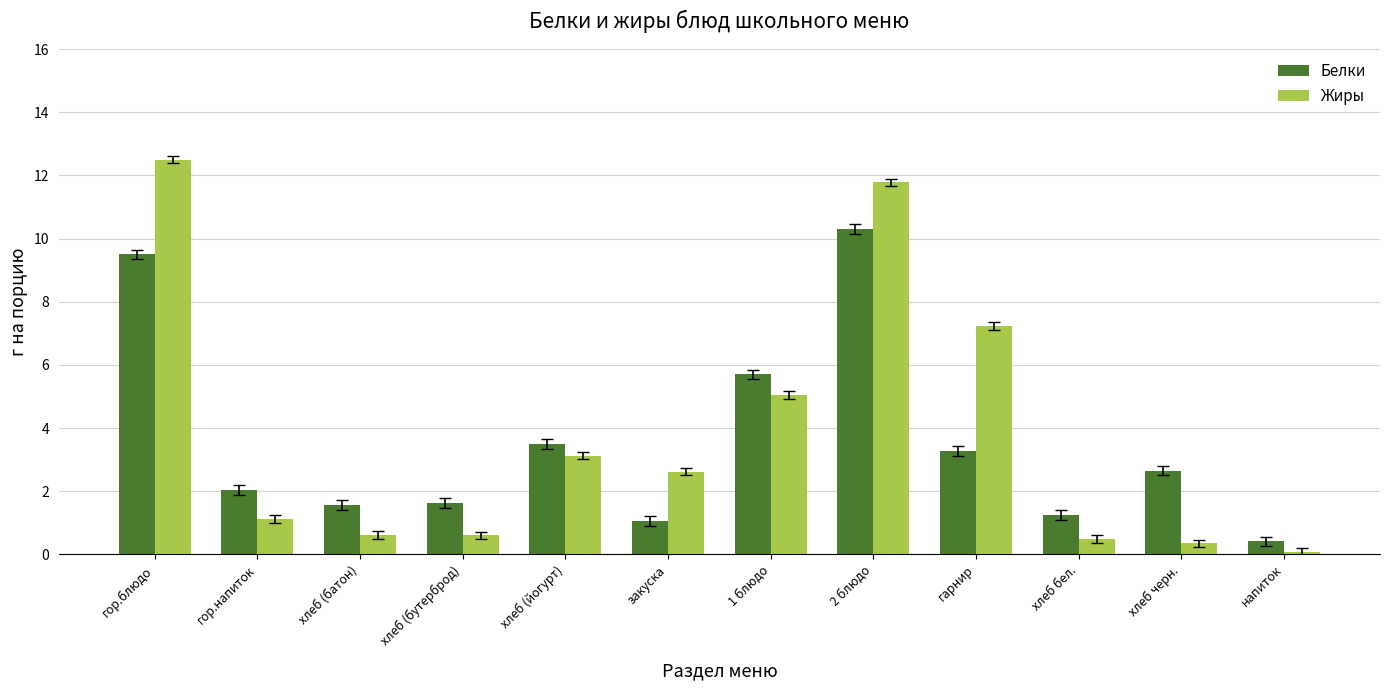

Does the chart contain any negative values?

No